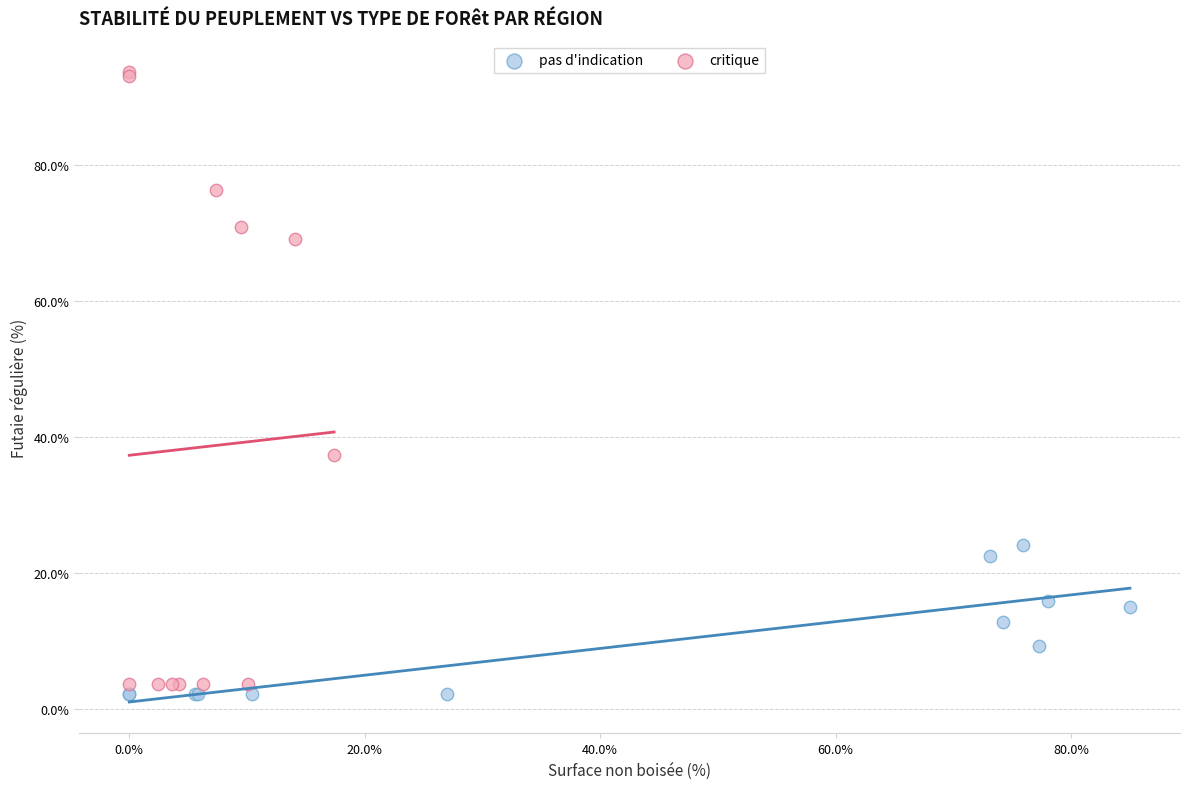

Which series reaches the maximum Y coordinate?

critique